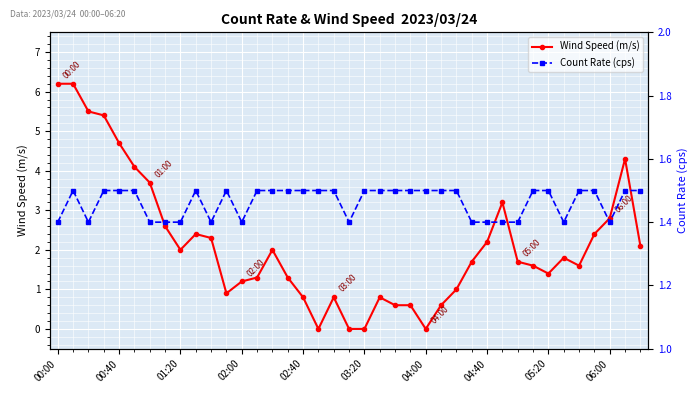

The Wind Speed (m/s) series shows 0.8 at 02:40. True or false?

True